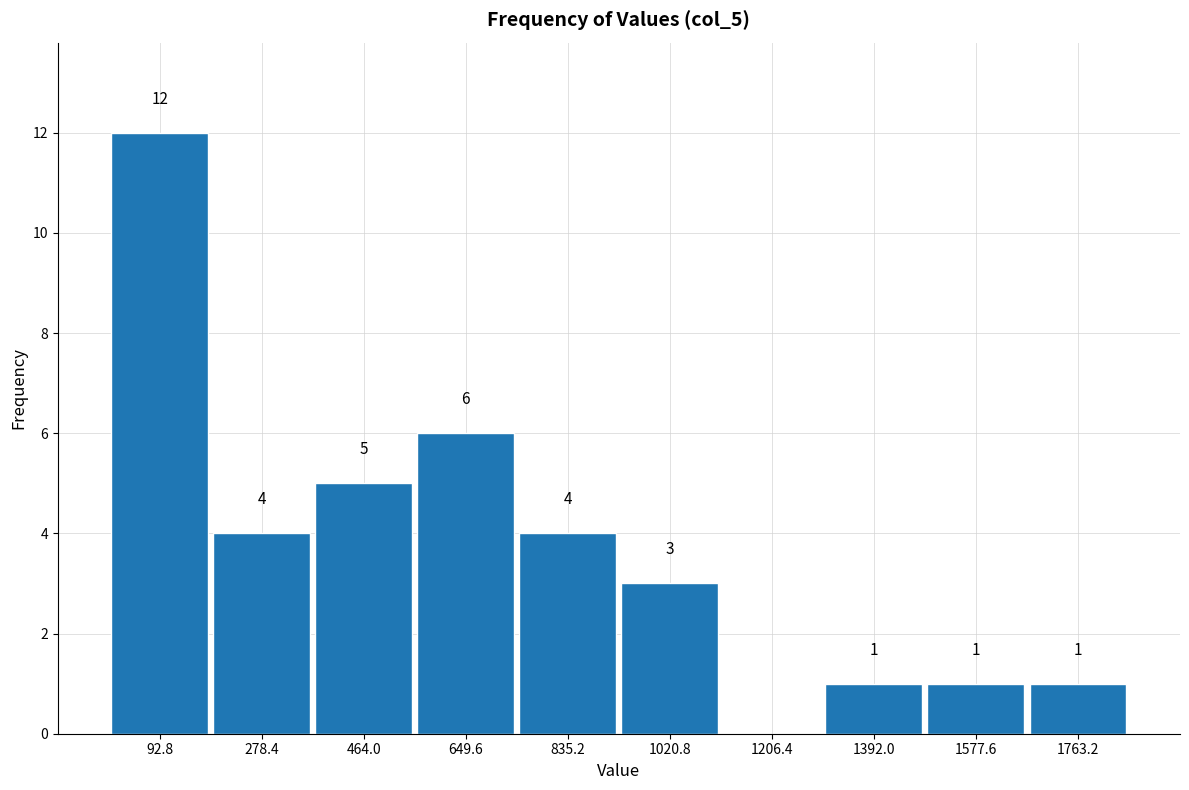

Over which range of the x-axis is the bar tallest?

0 to 180